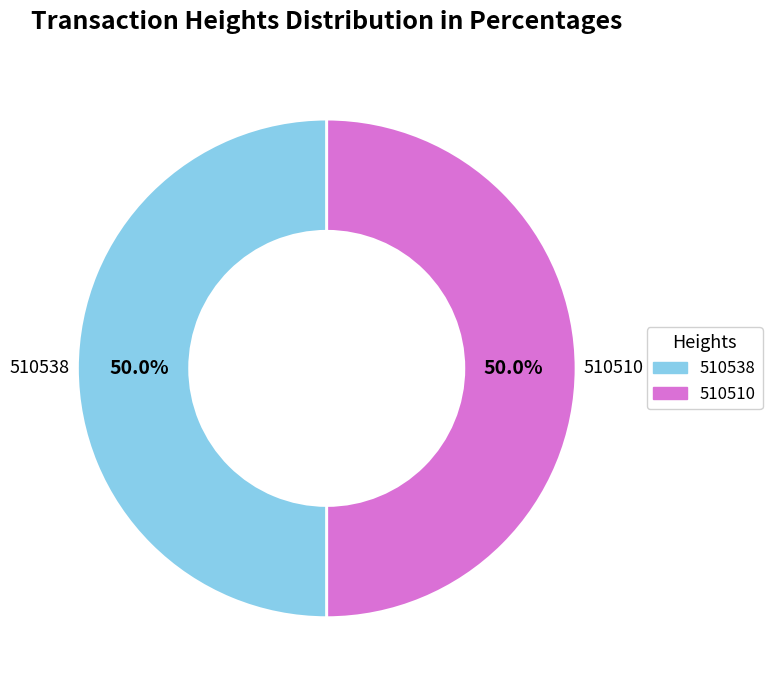

To the nearest percent, what percentage of the pie is 510538?

50%